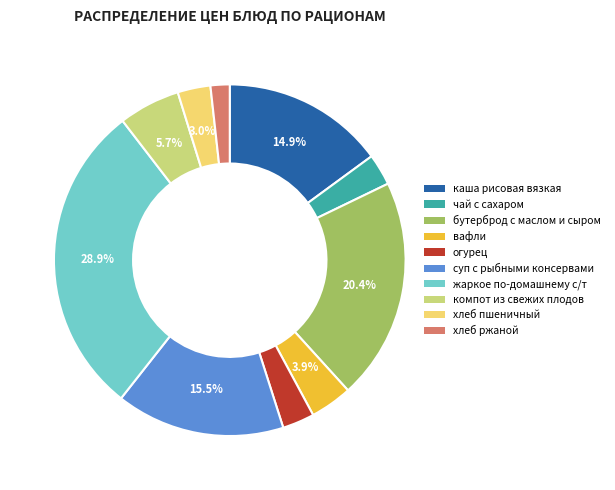

Count the number of slices in the pie.

10